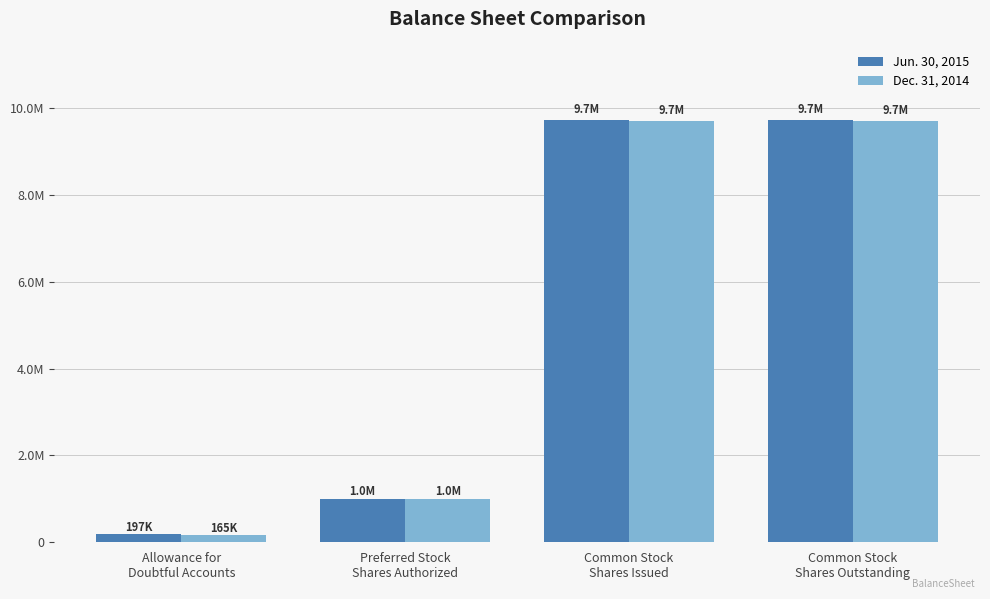

Which category has the highest value in the Dec. 31, 2014 series?

Common Stock
Shares Issued